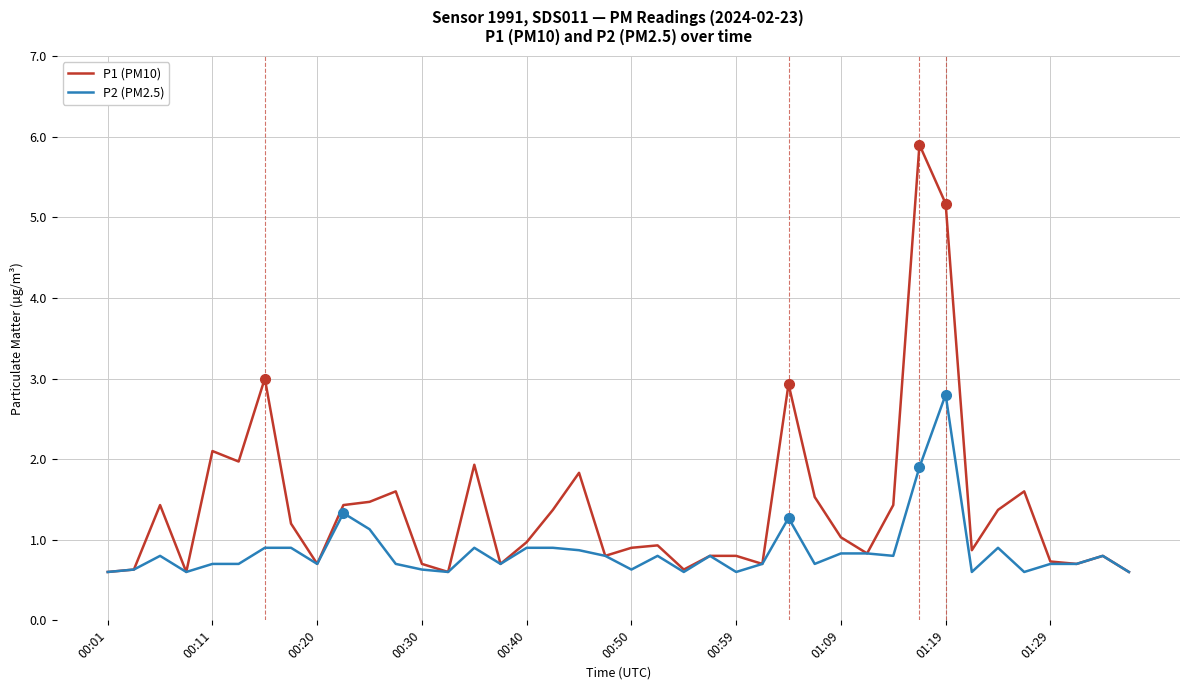

Reading left to right, transcribe all the data shown in this chart.

P1 (PM10): 0.6	0.6	1.4	0.6	2.1	2.0	3.0	1.2	0.7	1.4	1.5	1.6	0.7	0.6	1.9	0.7	1.0	1.4	1.8	0.8	0.9	0.9	0.6	0.8	0.8	0.7	2.9	1.5	1.0	0.8	1.4	5.9	5.2	0.9	1.4	1.6	0.7	0.7	0.8	0.6
P2 (PM2.5): 0.6	0.6	0.8	0.6	0.7	0.7	0.9	0.9	0.7	1.3	1.1	0.7	0.6	0.6	0.9	0.7	0.9	0.9	0.9	0.8	0.6	0.8	0.6	0.8	0.6	0.7	1.3	0.7	0.8	0.8	0.8	1.9	2.8	0.6	0.9	0.6	0.7	0.7	0.8	0.6